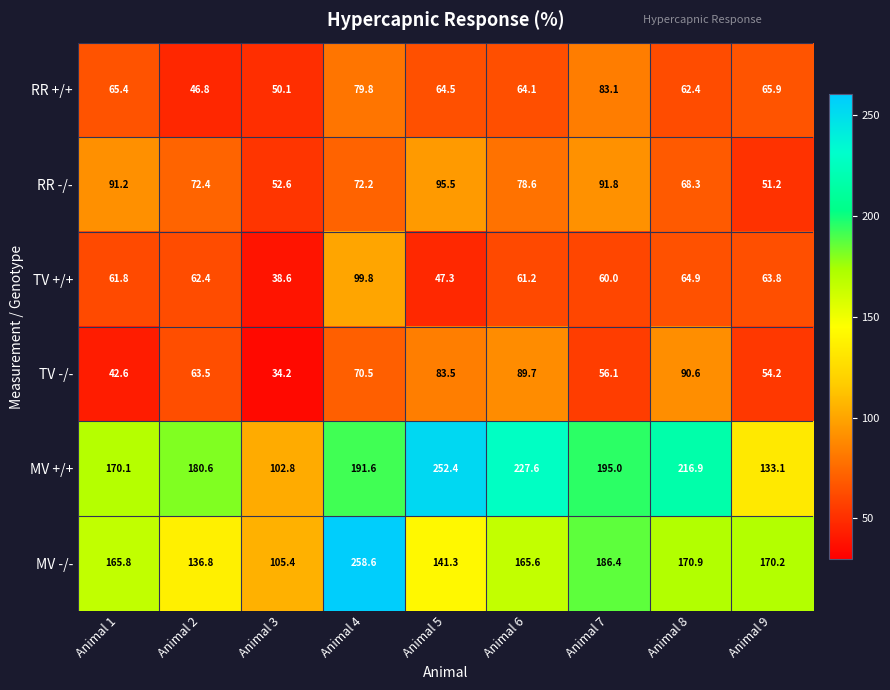

Between Animal 2 and Animal 9, which series saw the biggest shift?

MV +/+